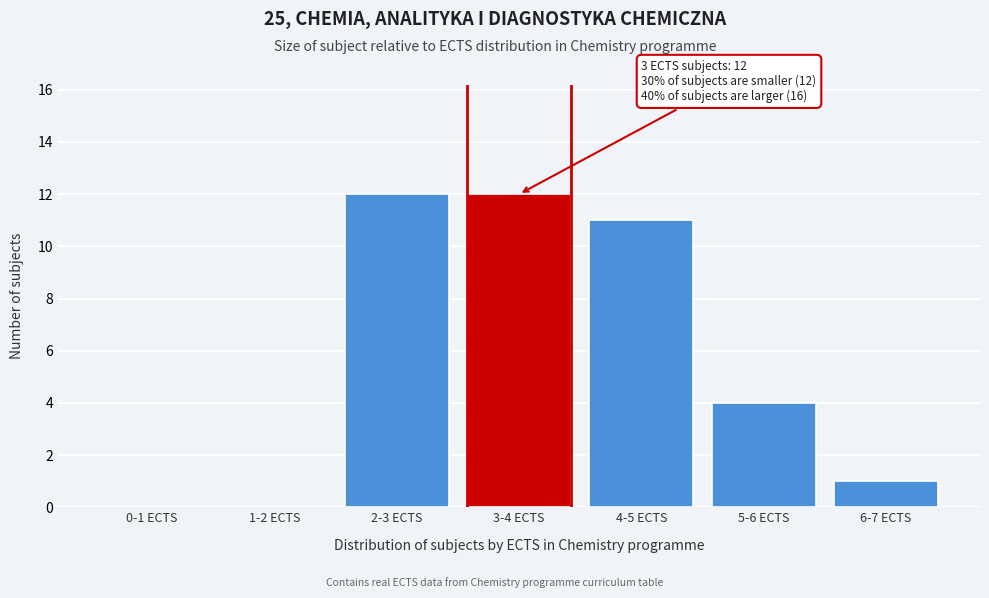

Reading right to left, what are all the values shown in this chart?

6-7 ECTS=1	5-6 ECTS=4	4-5 ECTS=11	3-4 ECTS=12	2-3 ECTS=12	1-2 ECTS=0	0-1 ECTS=0